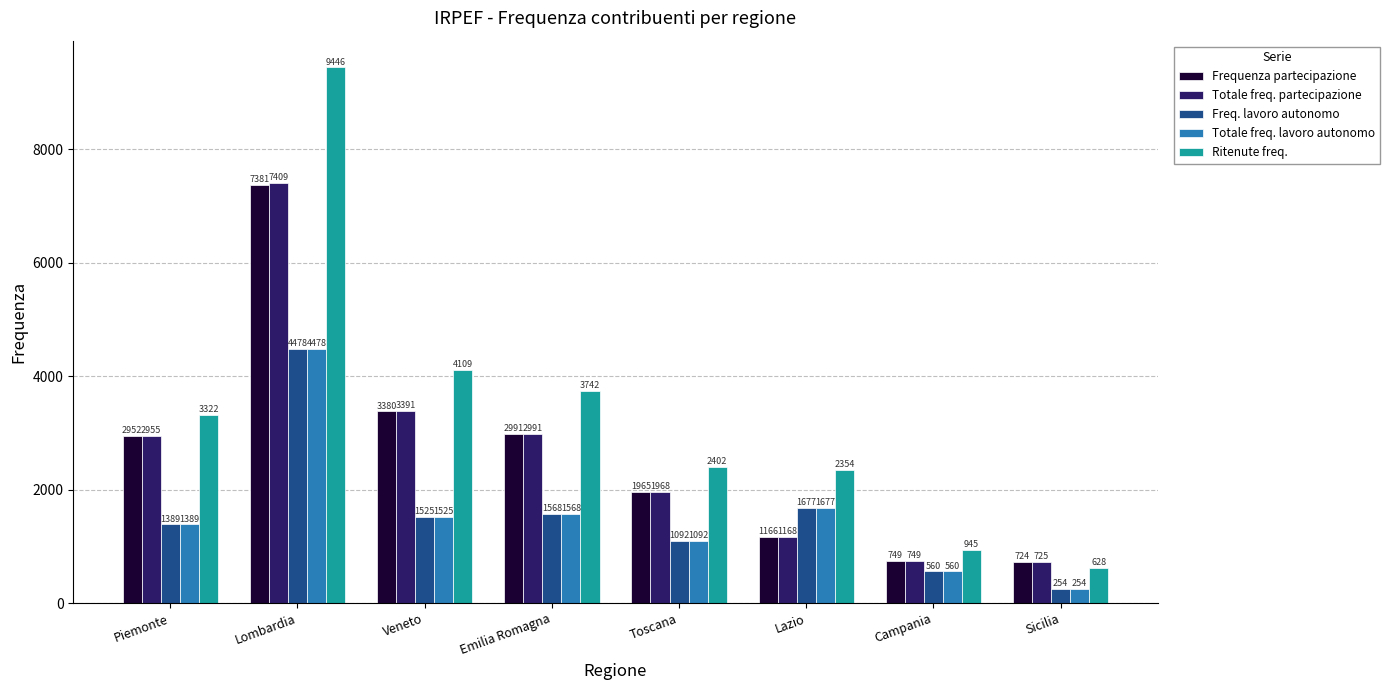

At which category is the sum across all series the highest?

Lombardia